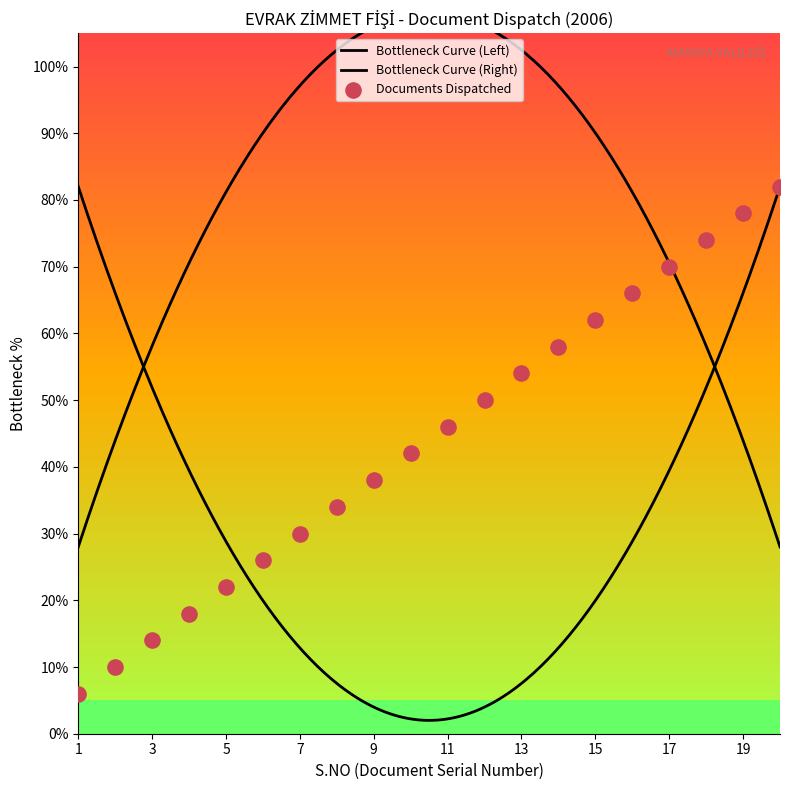

Which has a higher value, 11 or 2?

11